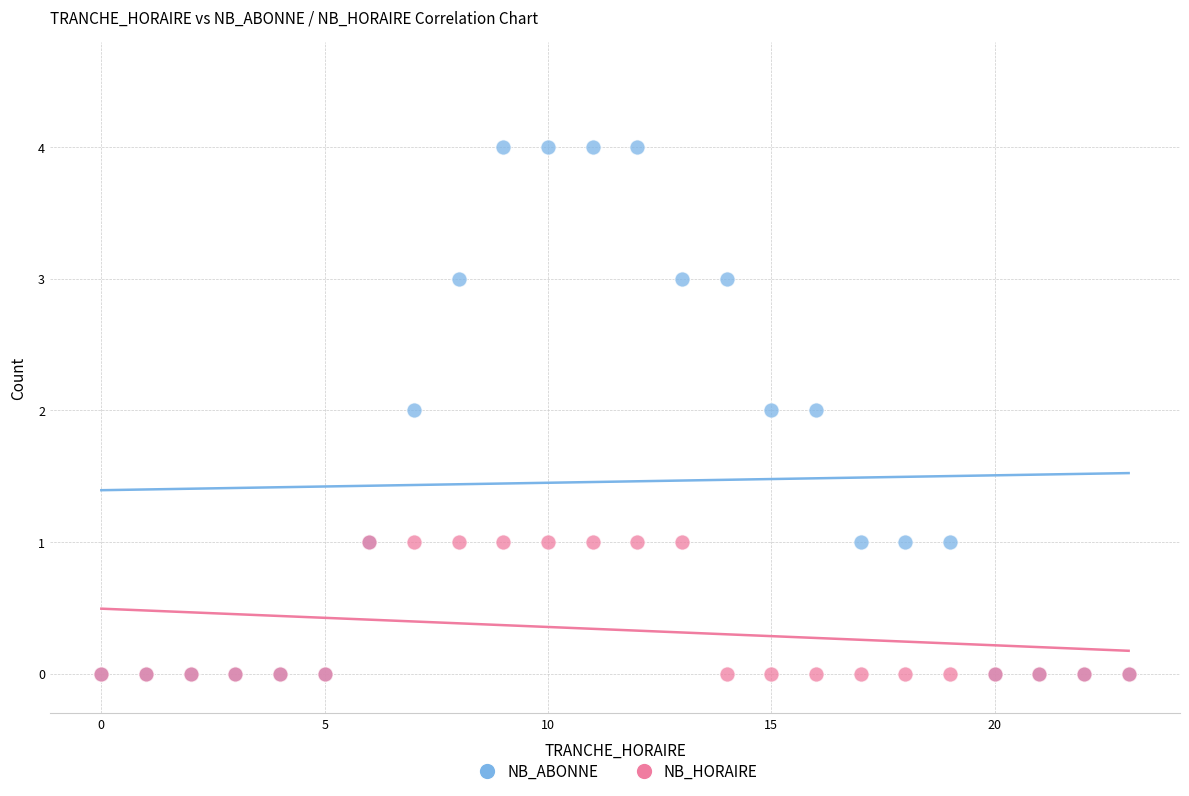

What are all the series names shown in the legend?

NB_ABONNE, NB_HORAIRE